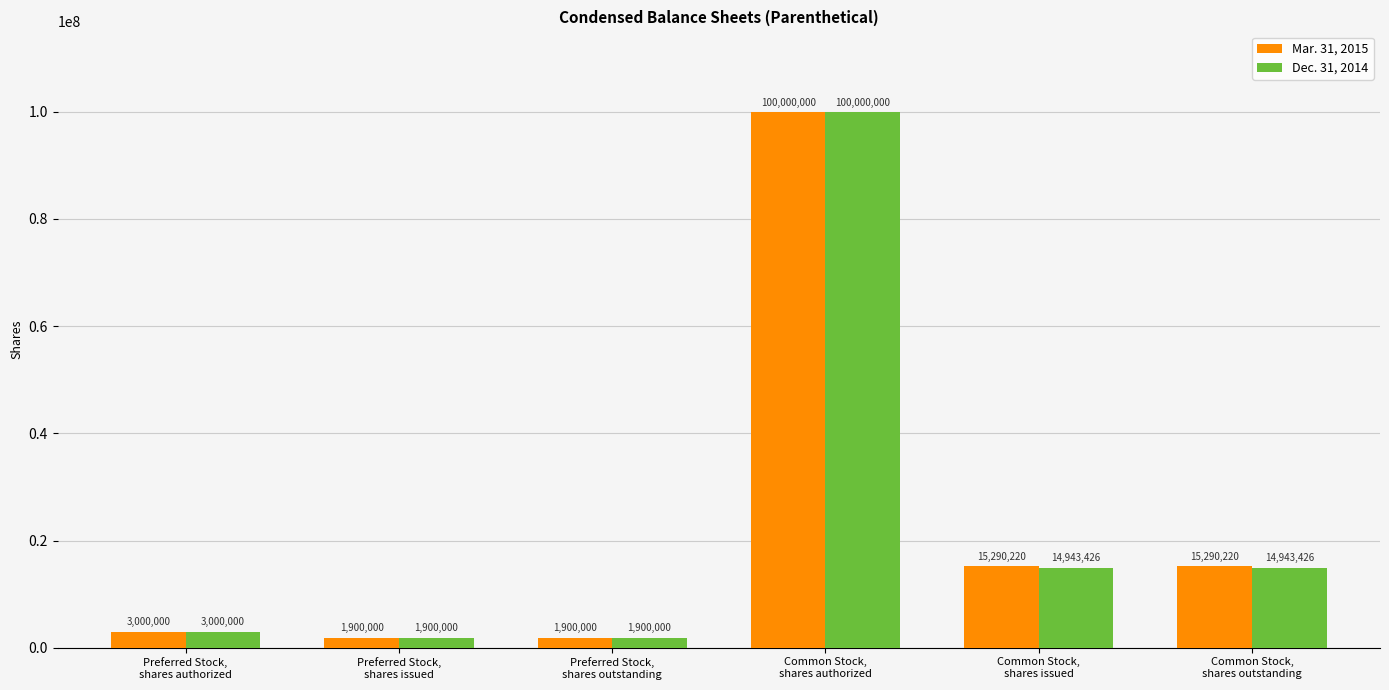

Reading left to right, list all the values displayed in this chart.

Mar. 31, 2015: 3000000	1900000	1900000	100000000	15290220	15290220
Dec. 31, 2014: 3000000	1900000	1900000	100000000	14943426	14943426